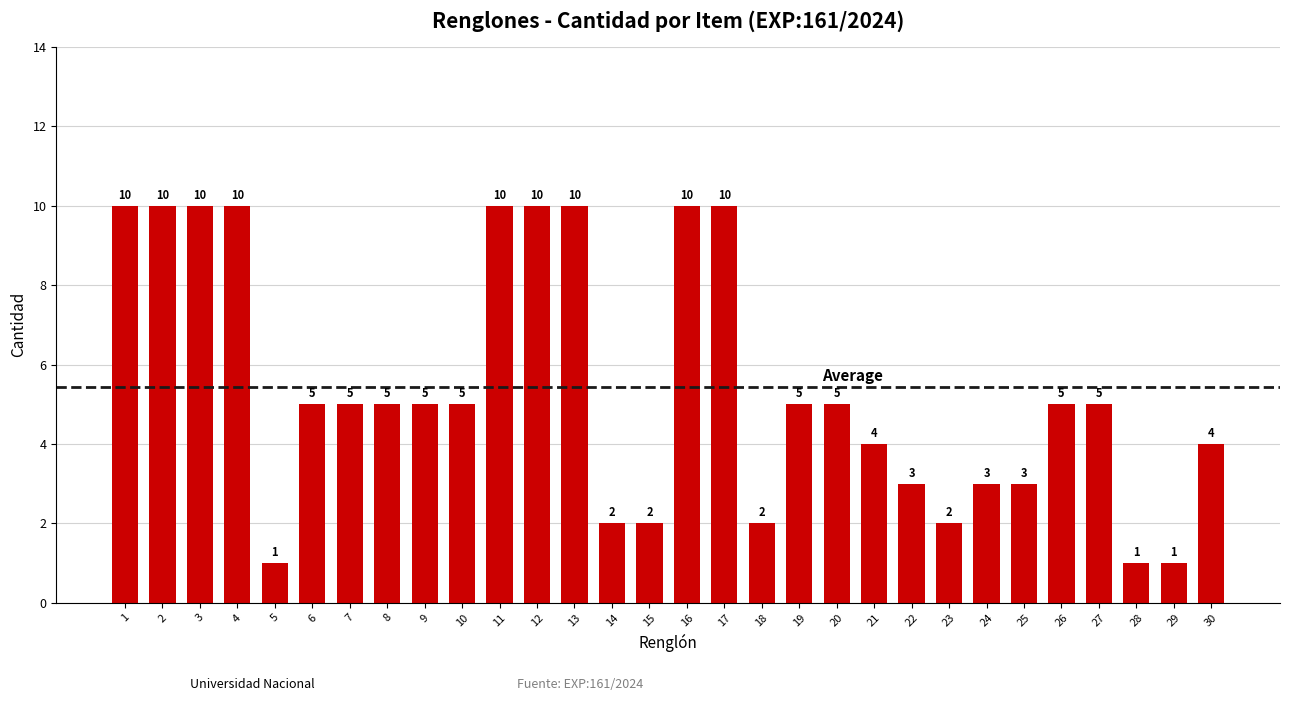

What is the difference between the maximum and minimum values?

9